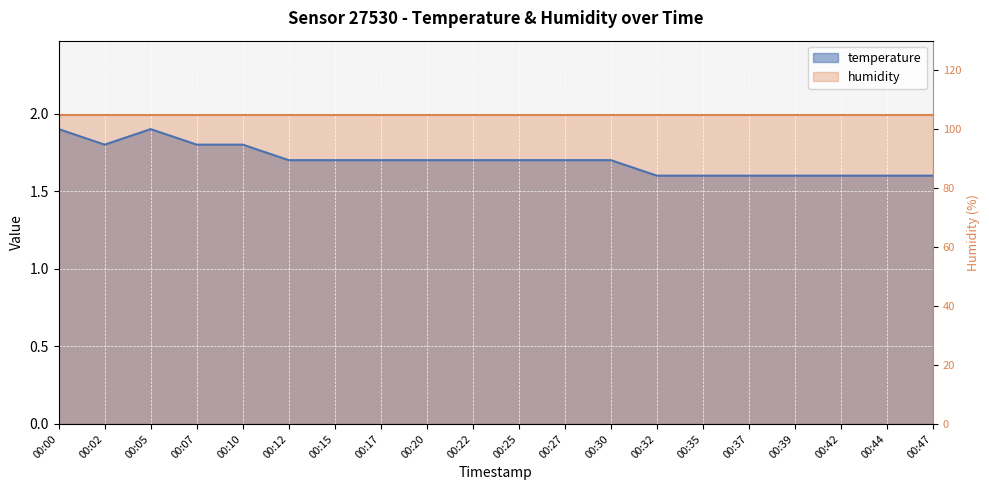

The chart shows a value of 3.2 at 00:00. True or false?

False